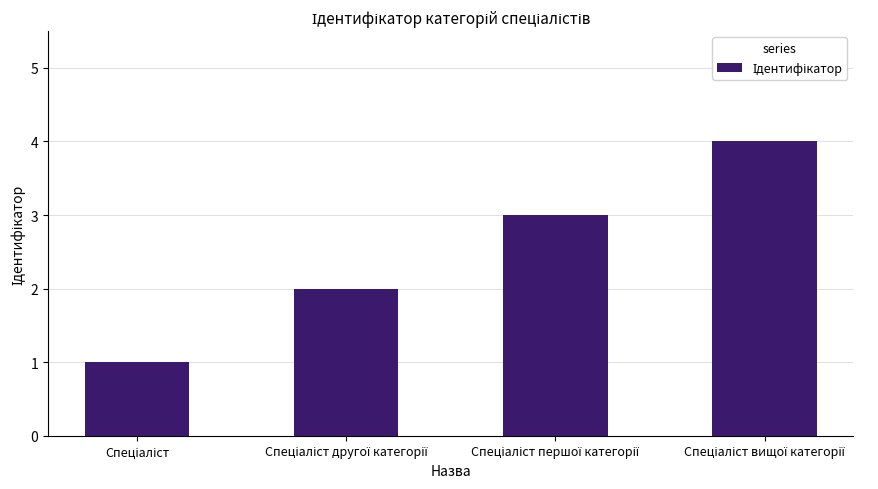

What is the sum of all values?

10